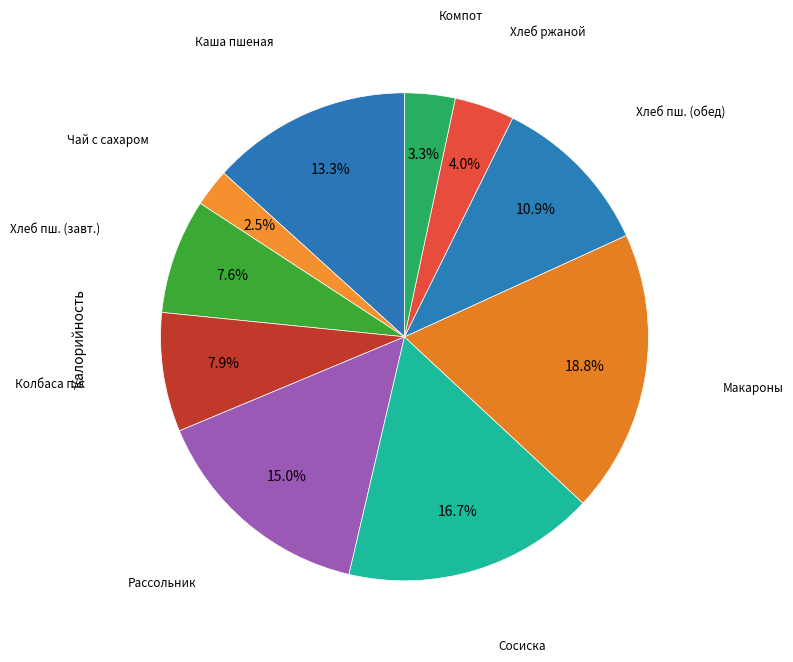

How many segments does this pie chart have?

10